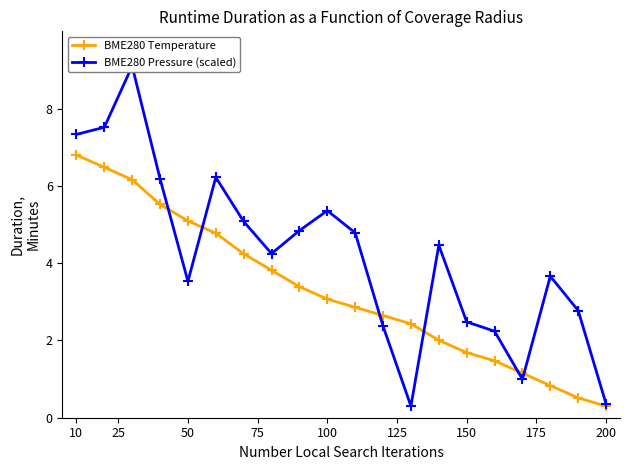

The BME280 Temperature series shows 11.9 at 10. True or false?

False